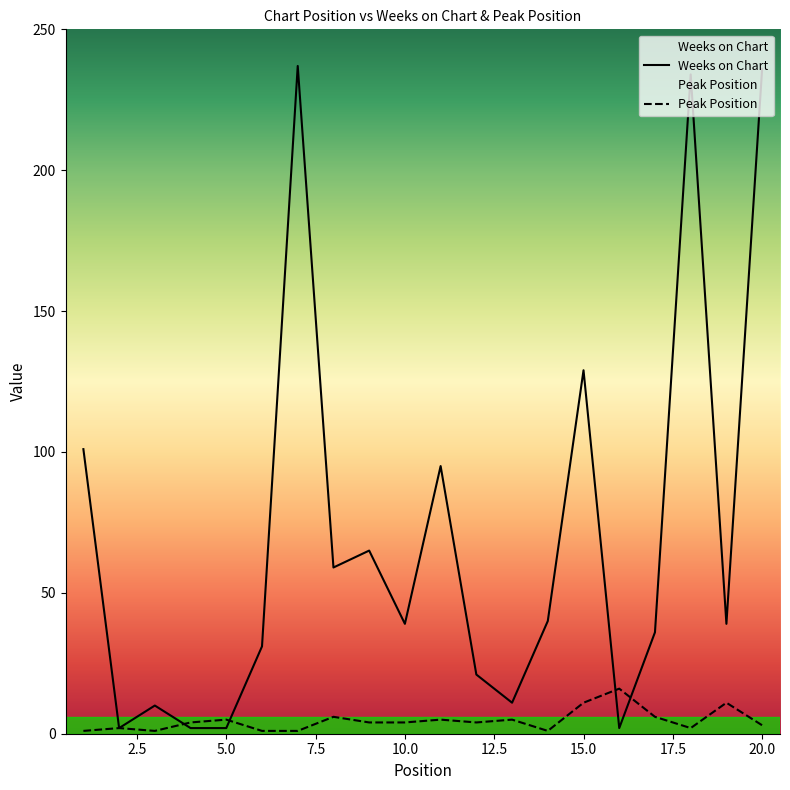

What is the value of the Weeks on Chart point at the 13th from the left?

11